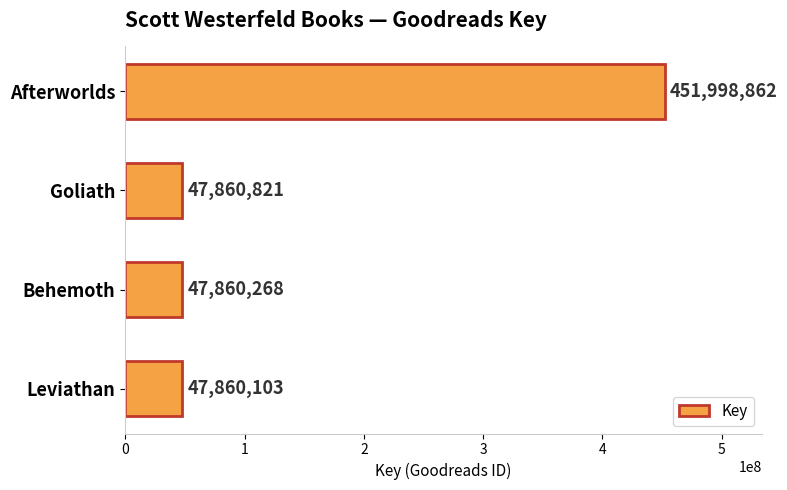

How many data points does each series have?

4